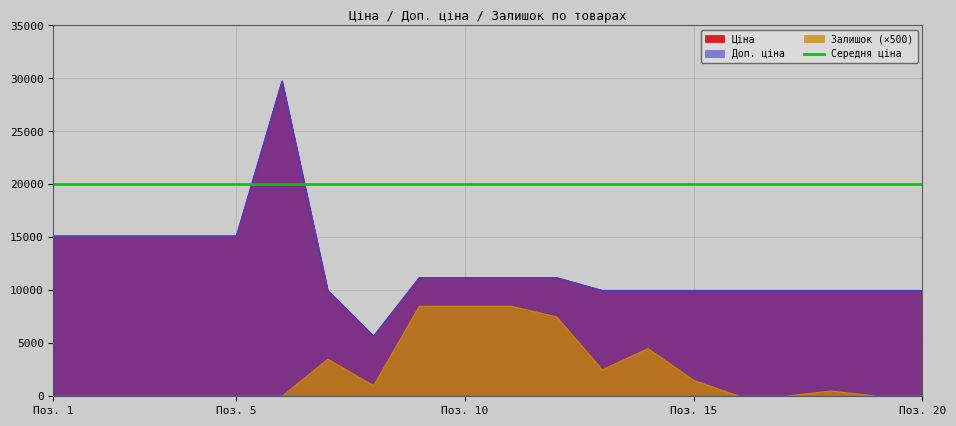

Is the value of Доп. ціна at 12 greater than the value of Залишок at 14?

Yes